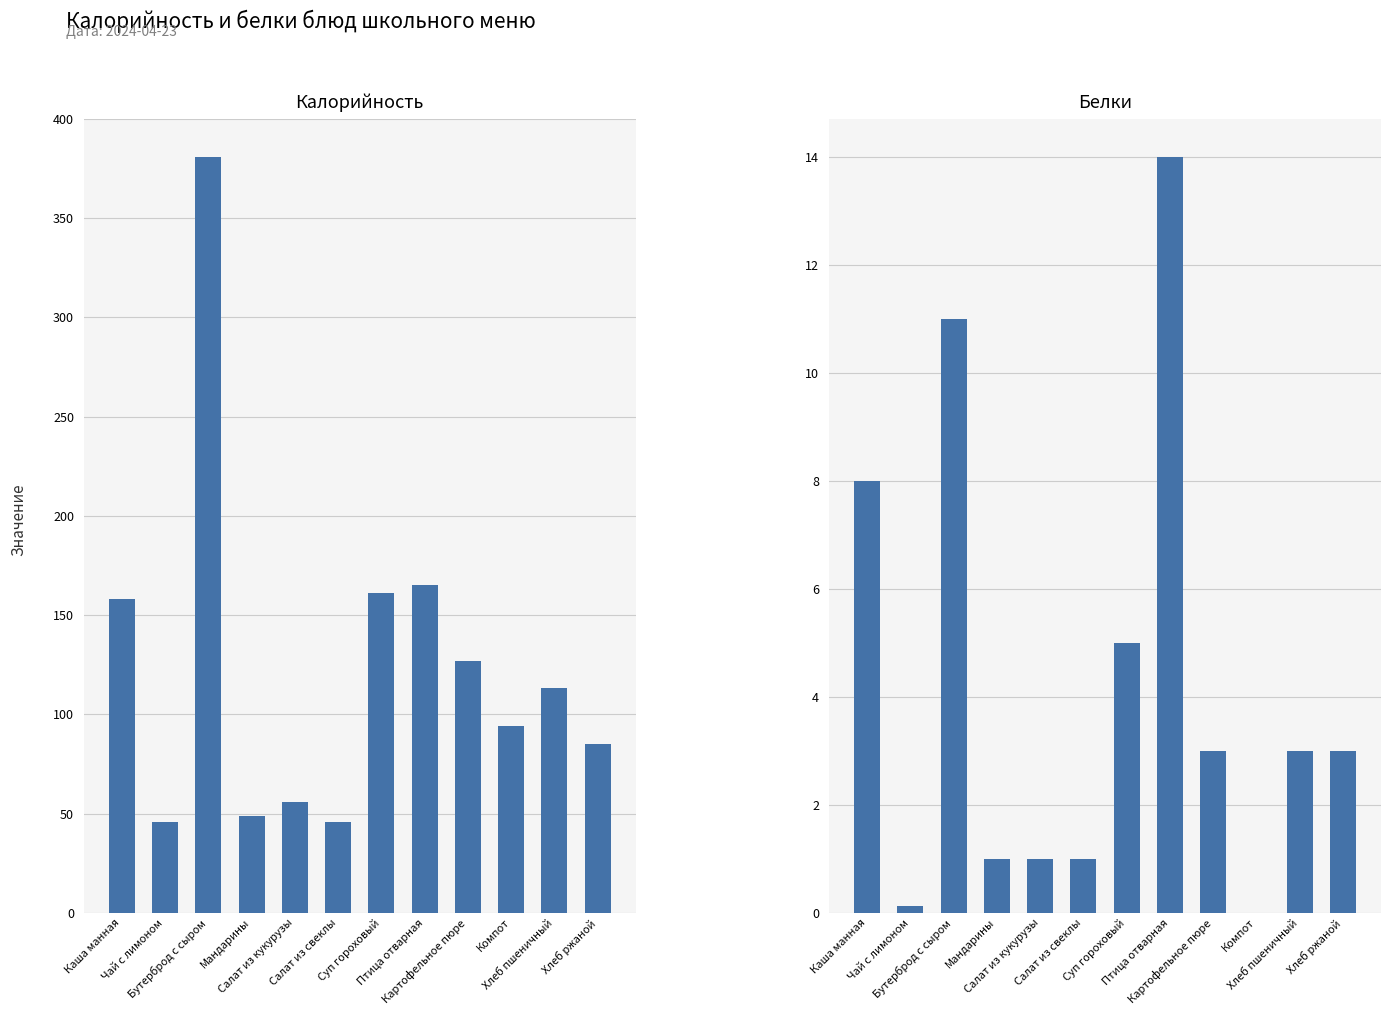

What is the sum of the Белки values at Хлеб ржаной and Птица отварная?

17.0